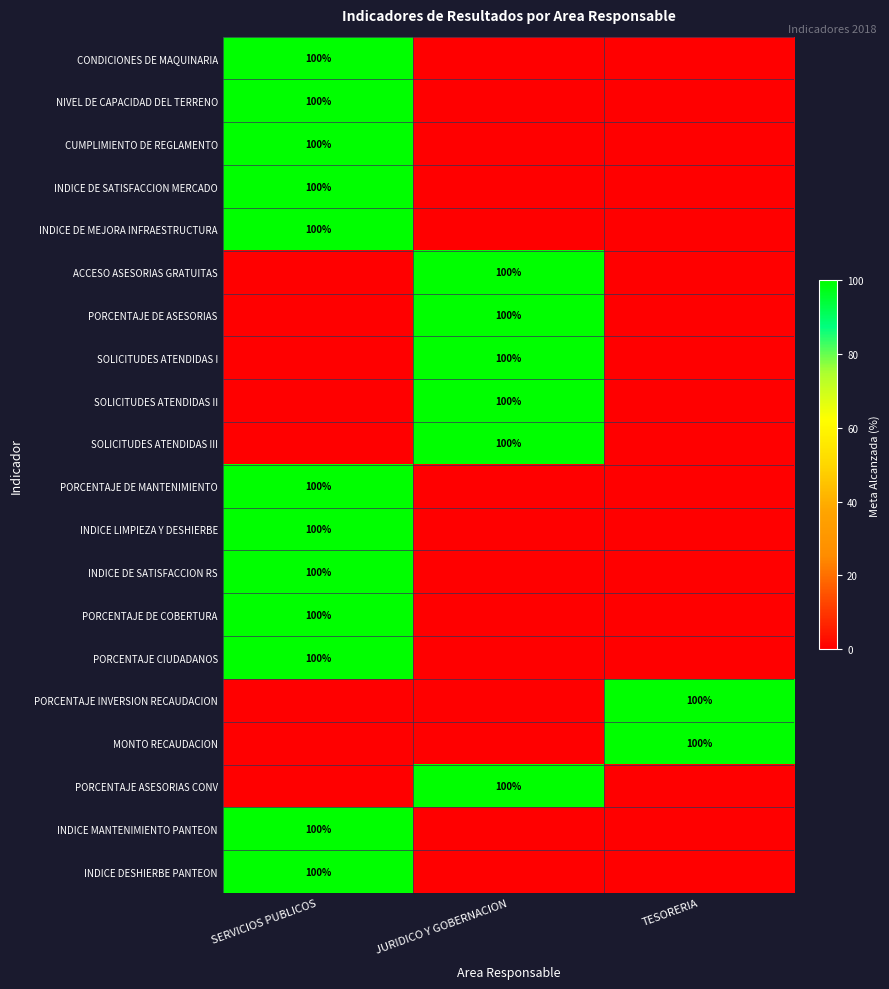

What is the spread (max minus min) of values at JURIDICO Y GOBERNACION?

100